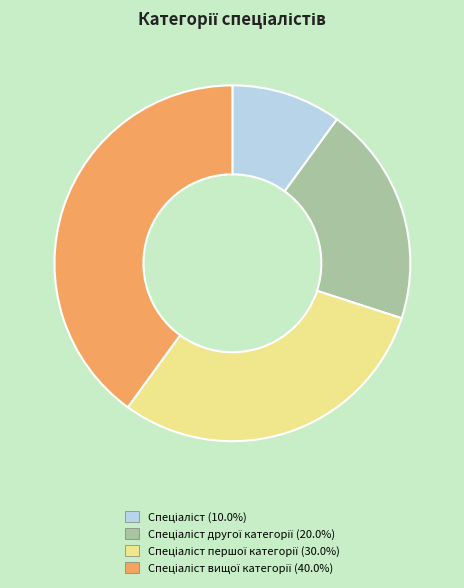

Does any single category account for the majority?

No